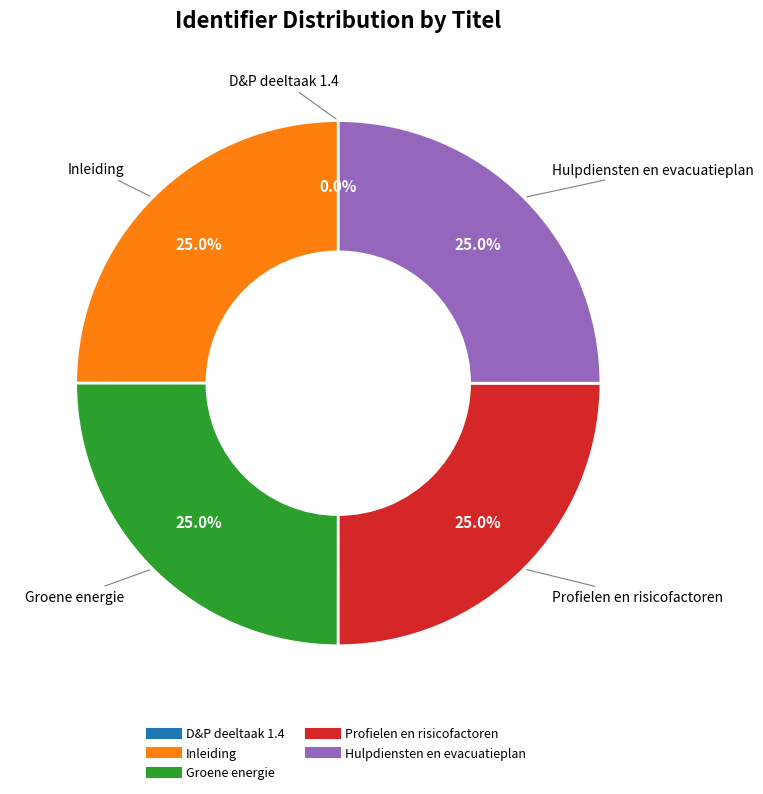

What is the total percentage of Profielen en risicofactoren and Groene energie?

50.0%